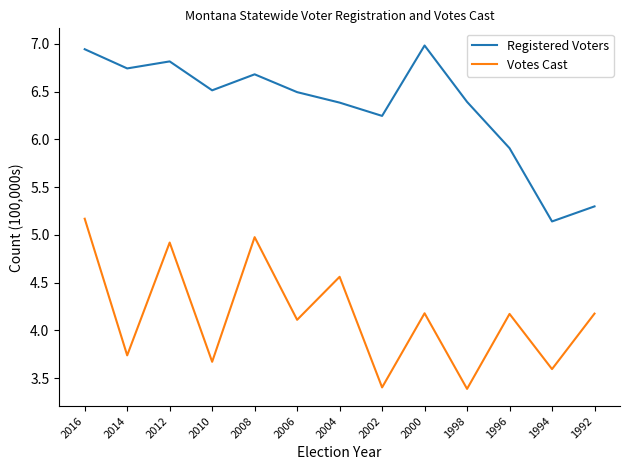

At which category does the chart reach its peak across all series?

2000